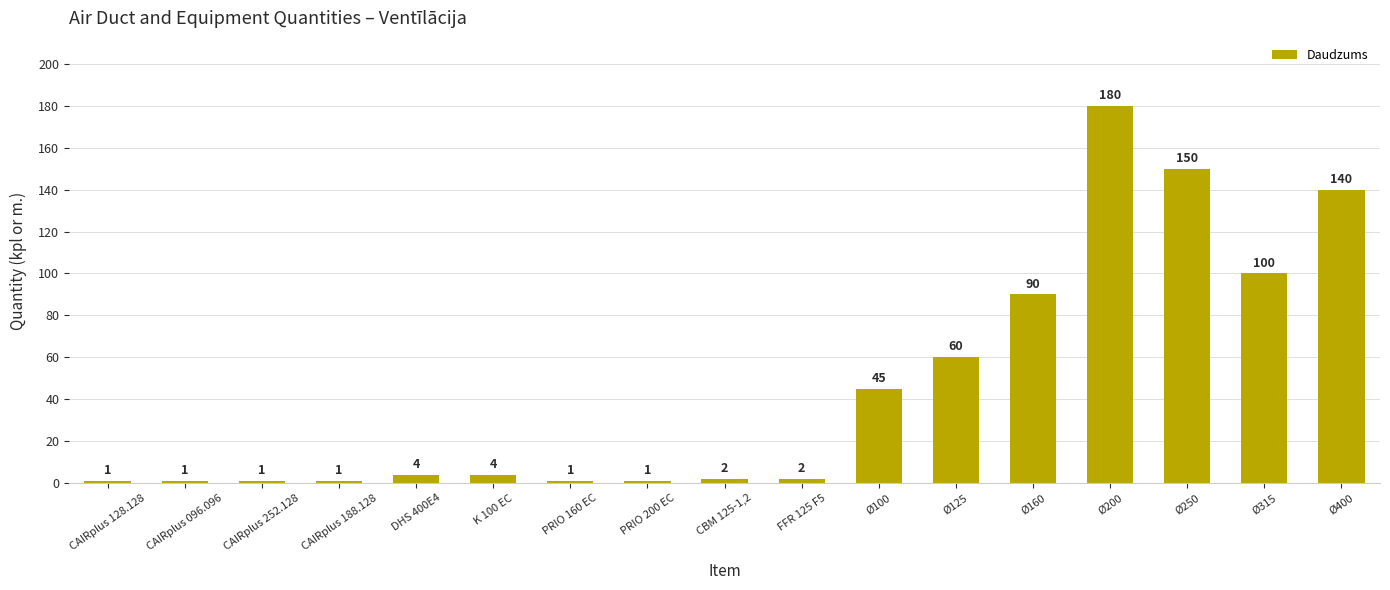

Reading right to left, extract all data points from this chart.

140	100	150	180	90	60	45	2	2	1	1	4	4	1	1	1	1